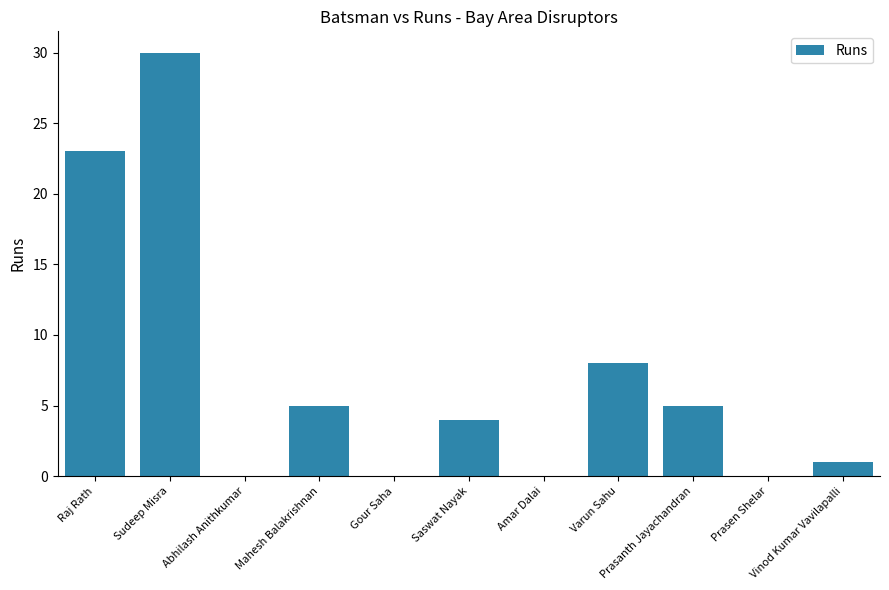

What is the sum of all values?

76